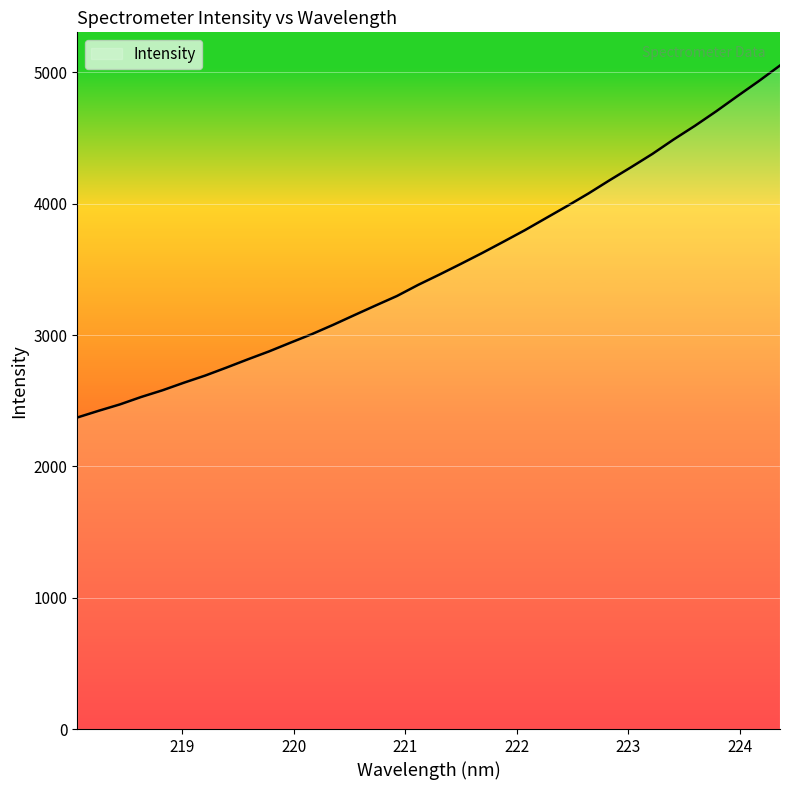

What is the greatest value displayed?

5052.5